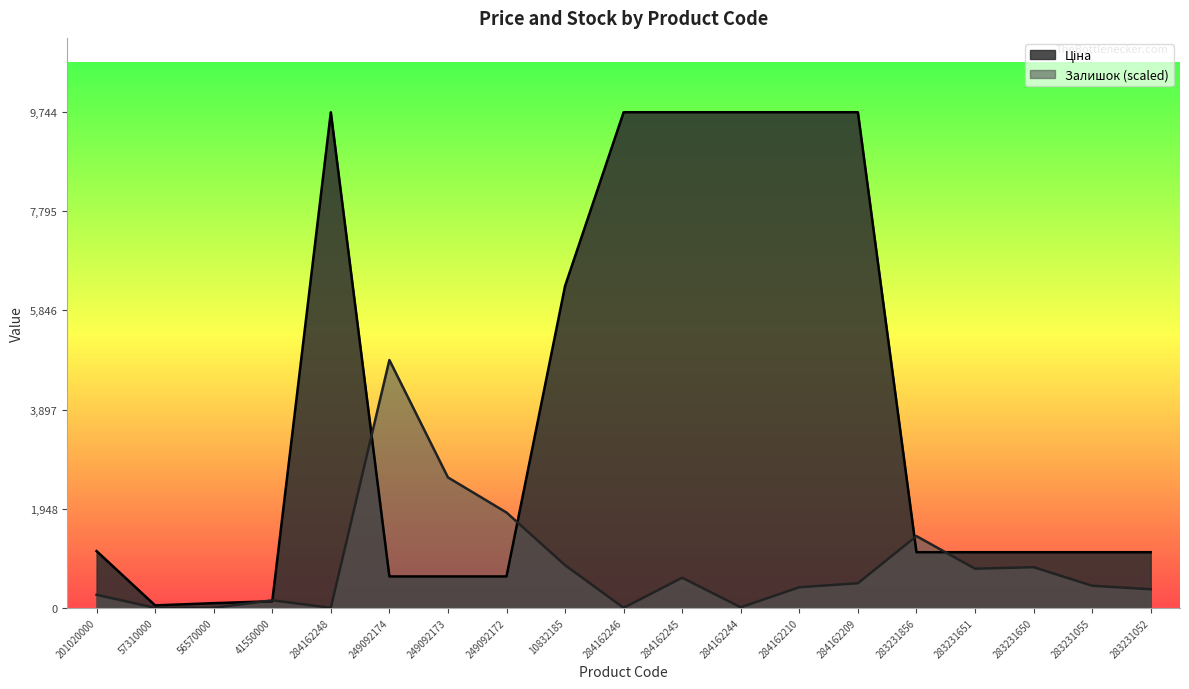

At how many categories does at least one series exceed 1658?

10